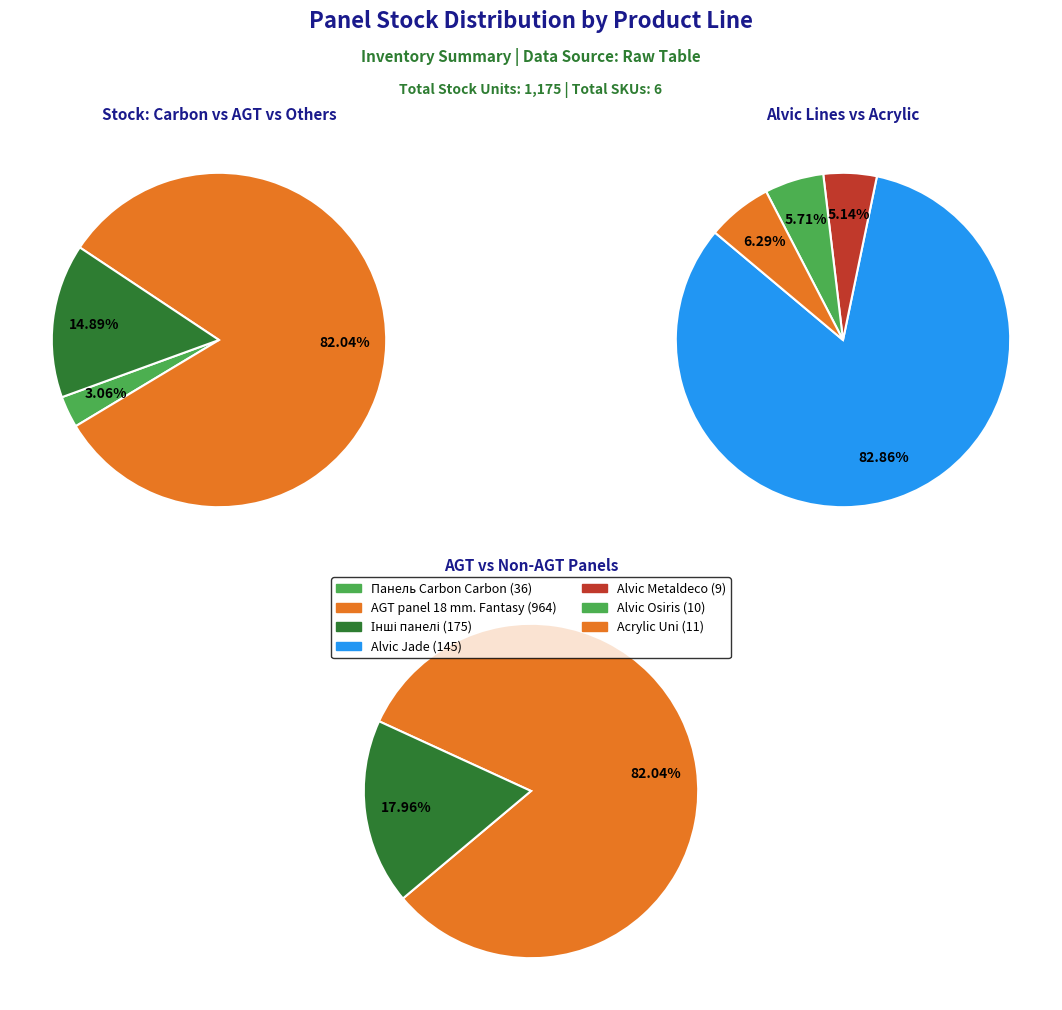

True or false: Alvic panel 18 mm. Osiris accounts for 1% of the total.

True